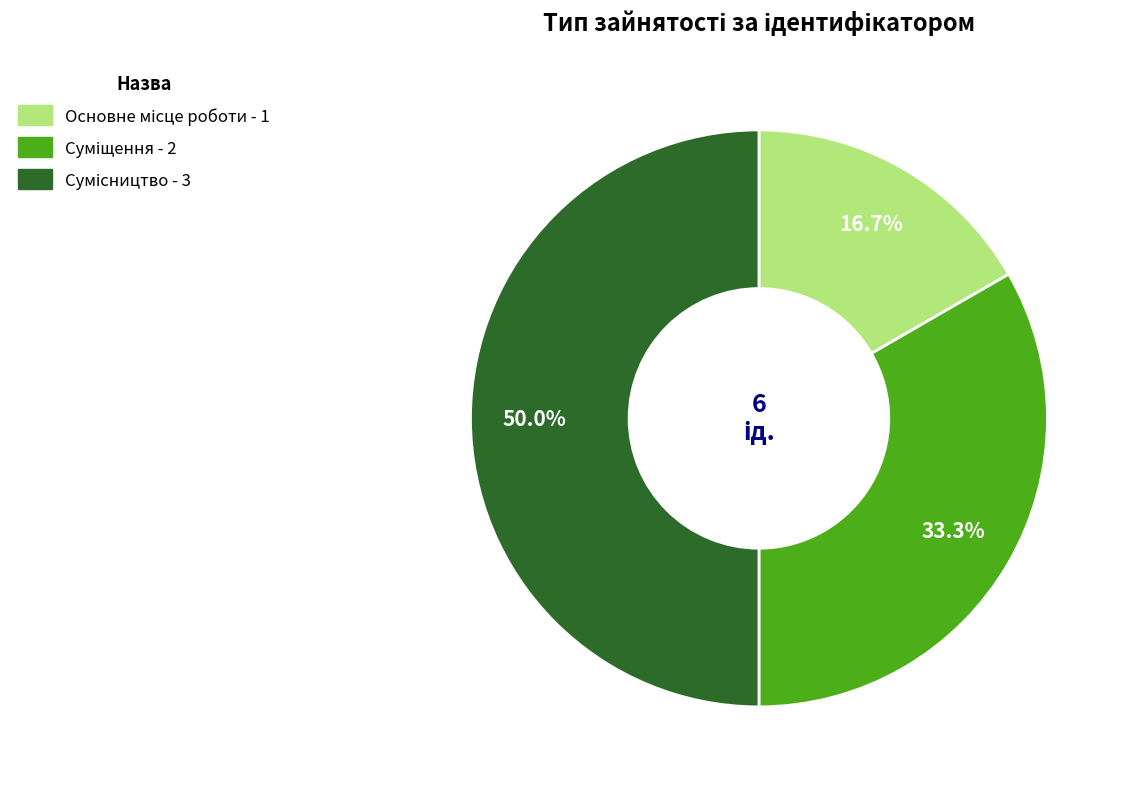

To the nearest percent, what is the difference between the Основне місце роботи and Суміщення slice percentages?

17%